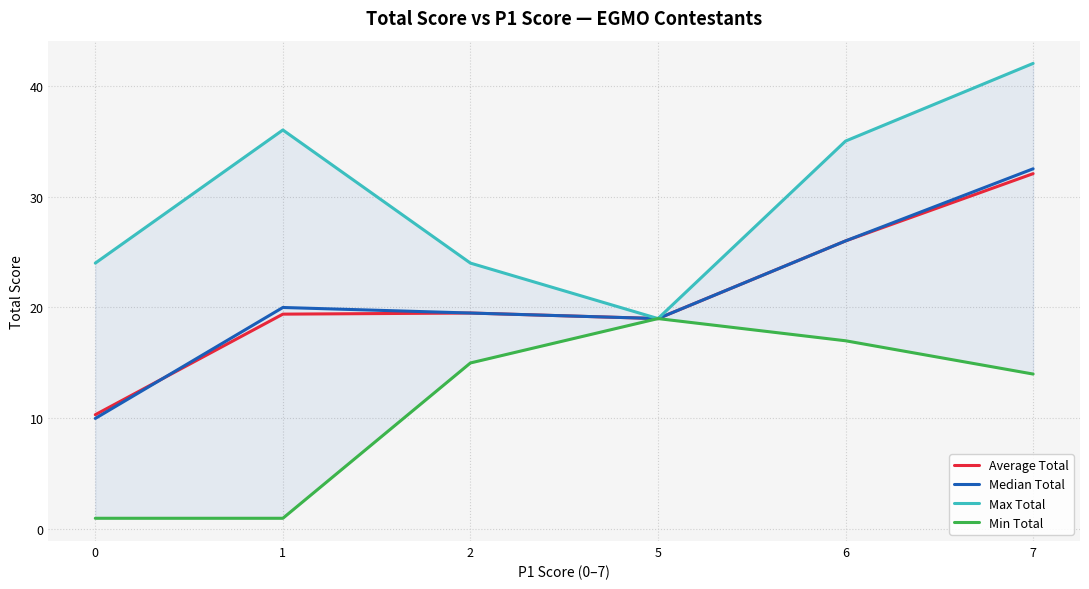

At which category is the sum across all series the highest?

7